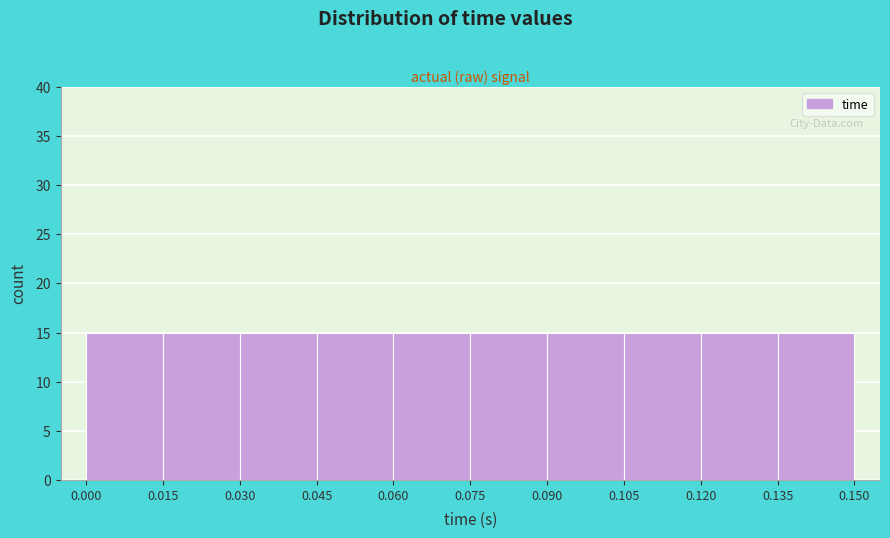

What is the height of the bar covering 0.030 to 0.045 on the x-axis? The values are not printed on the chart, so give them approximately, as read against the axis.

15